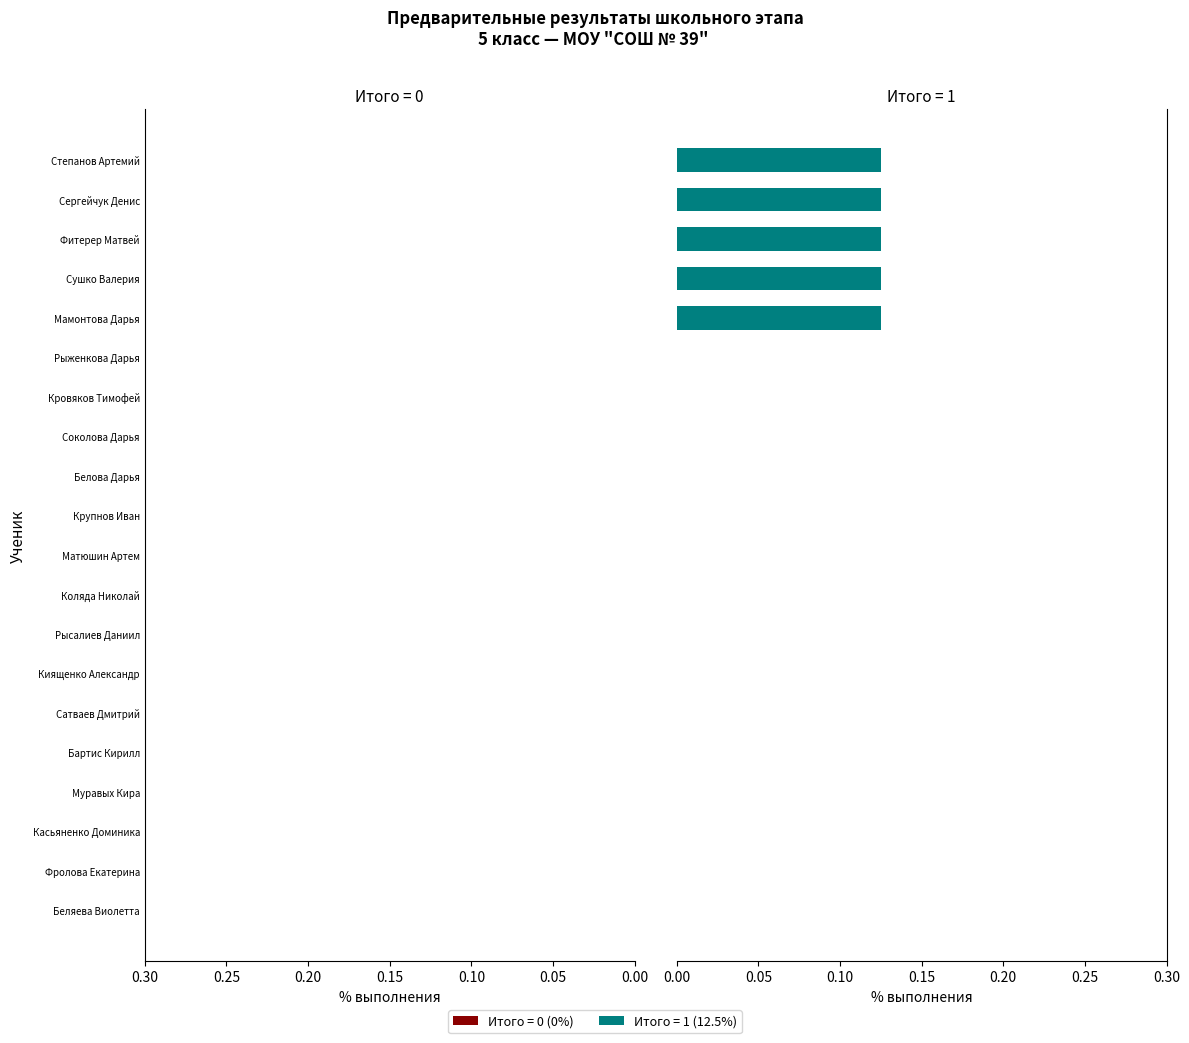

What is the sum of all values?

0.6